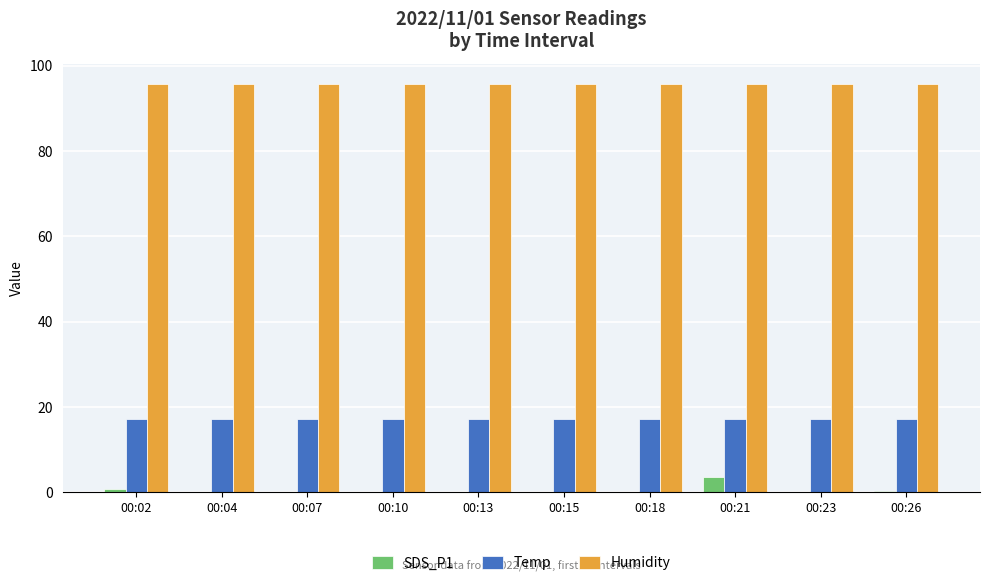

Count the number of categories in the chart.

10